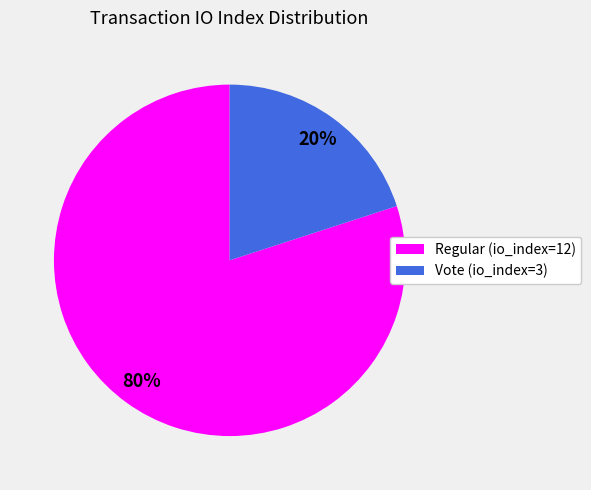

Is there any slice that represents more than half of the pie?

Yes